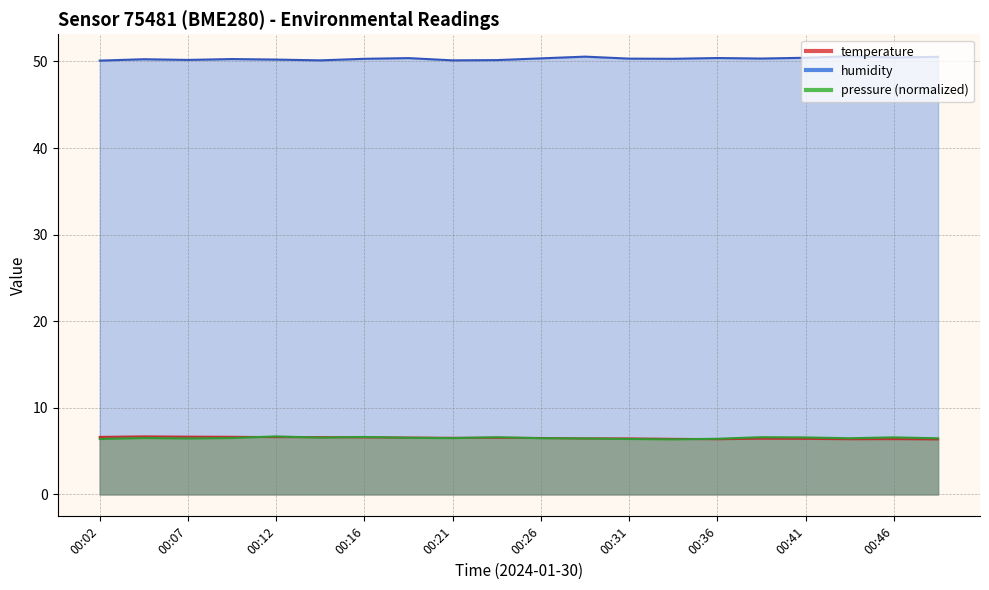

Which series has the largest total across all categories?

humidity